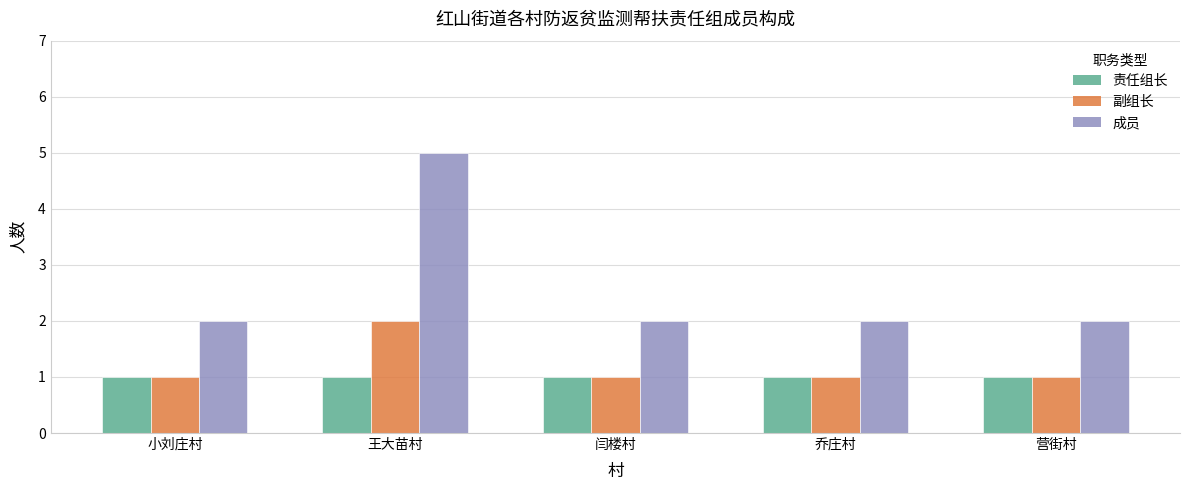

At which category does the chart reach its peak across all series?

王大苗村